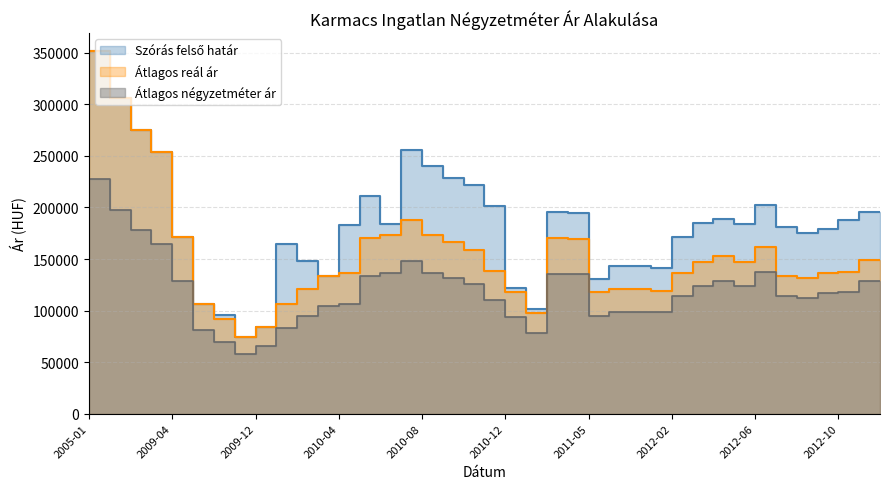

Which series has the largest range (max minus min)?

Szórás felső határ